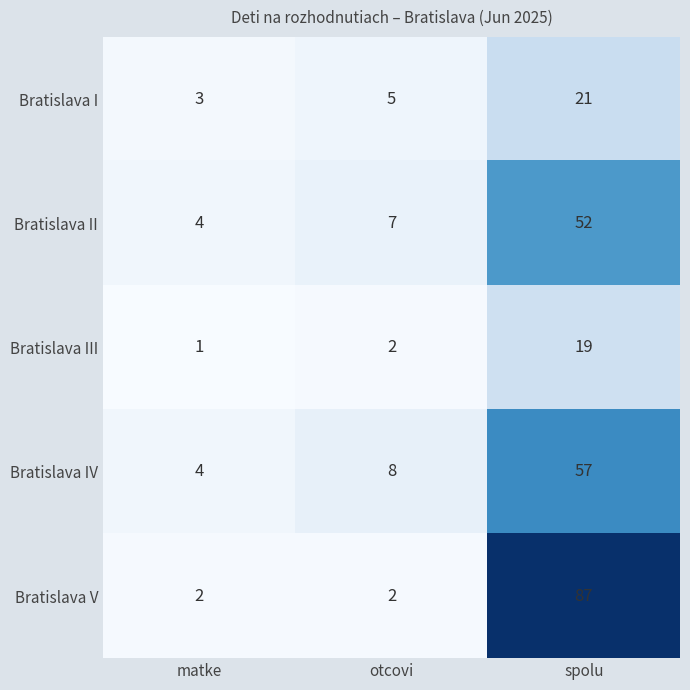

Reading right to left, what are all the values shown in this chart?

Bratislava I: 21	5	3
Bratislava II: 52	7	4
Bratislava III: 19	2	1
Bratislava IV: 57	8	4
Bratislava V: 87	2	2